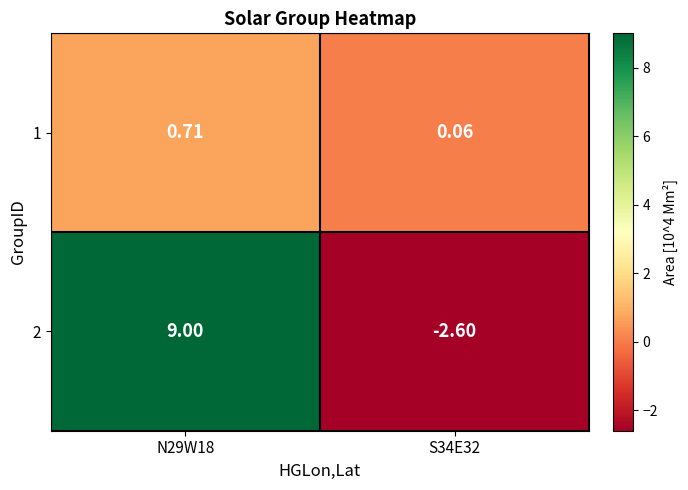

Is the value of 2 at S34E32 greater than the value of 1 at N29W18?

No